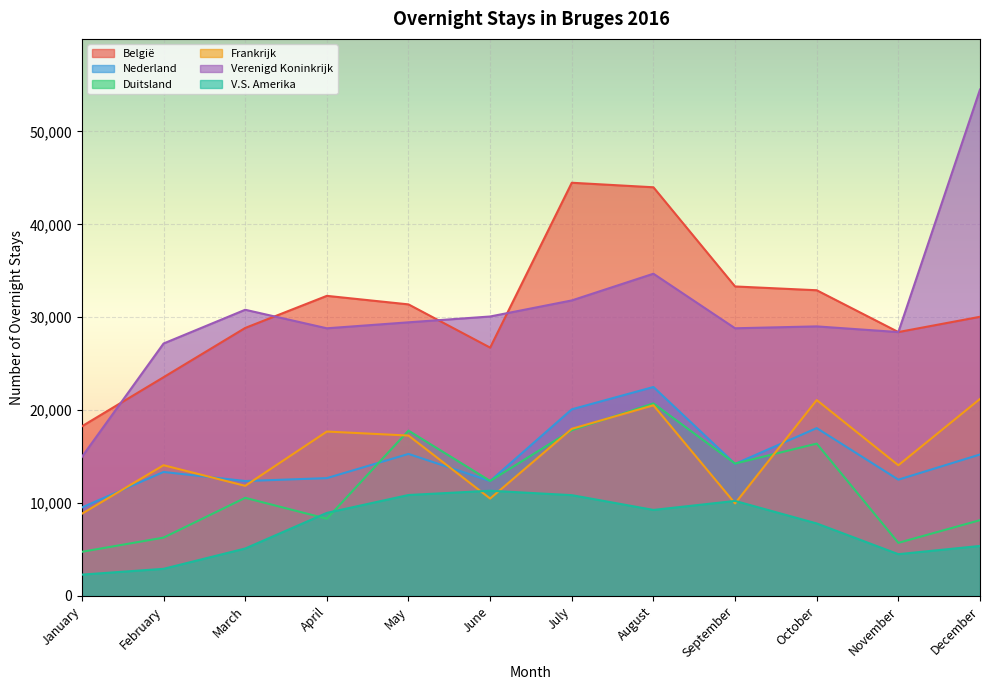

At which category does Verenigd Koninkrijk reach its first local peak?

March